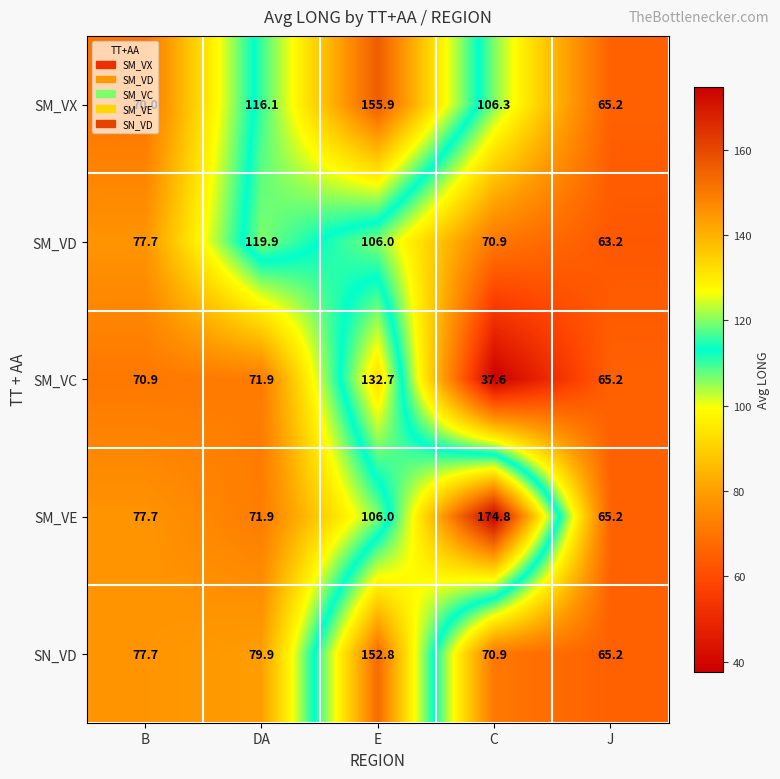

What is the average value of the SM_VC series?

75.7